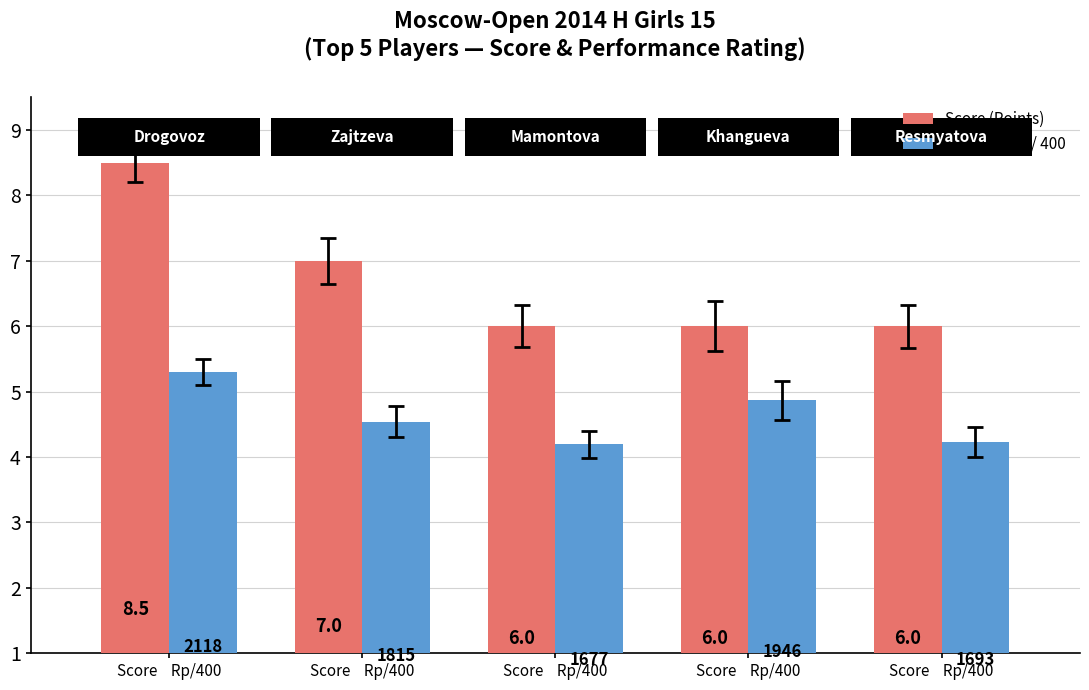

What is the average value of the Score (Points) series?

6.7